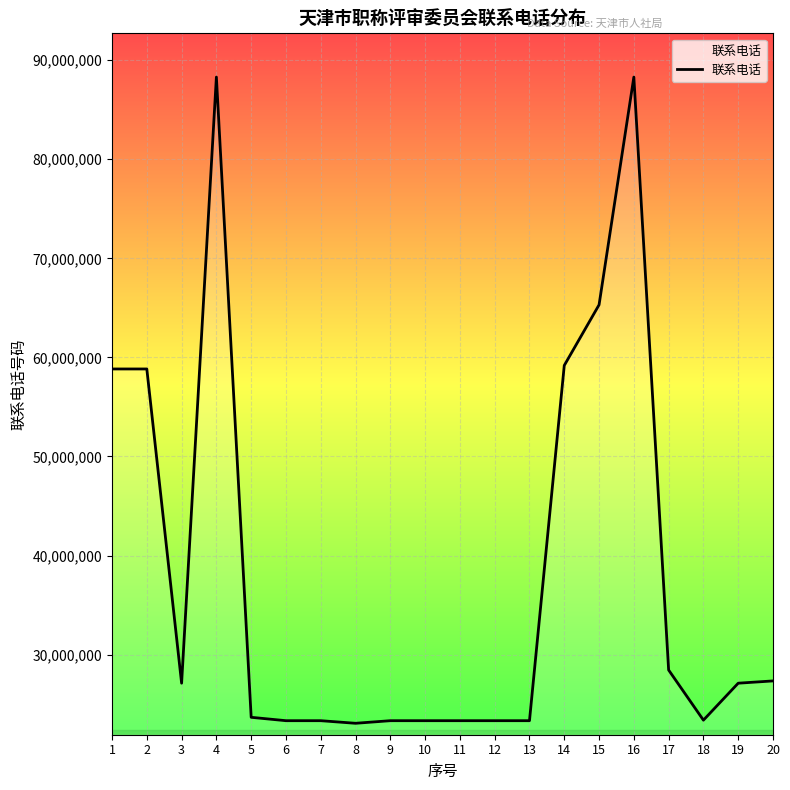

What is the greatest value displayed?

88290682